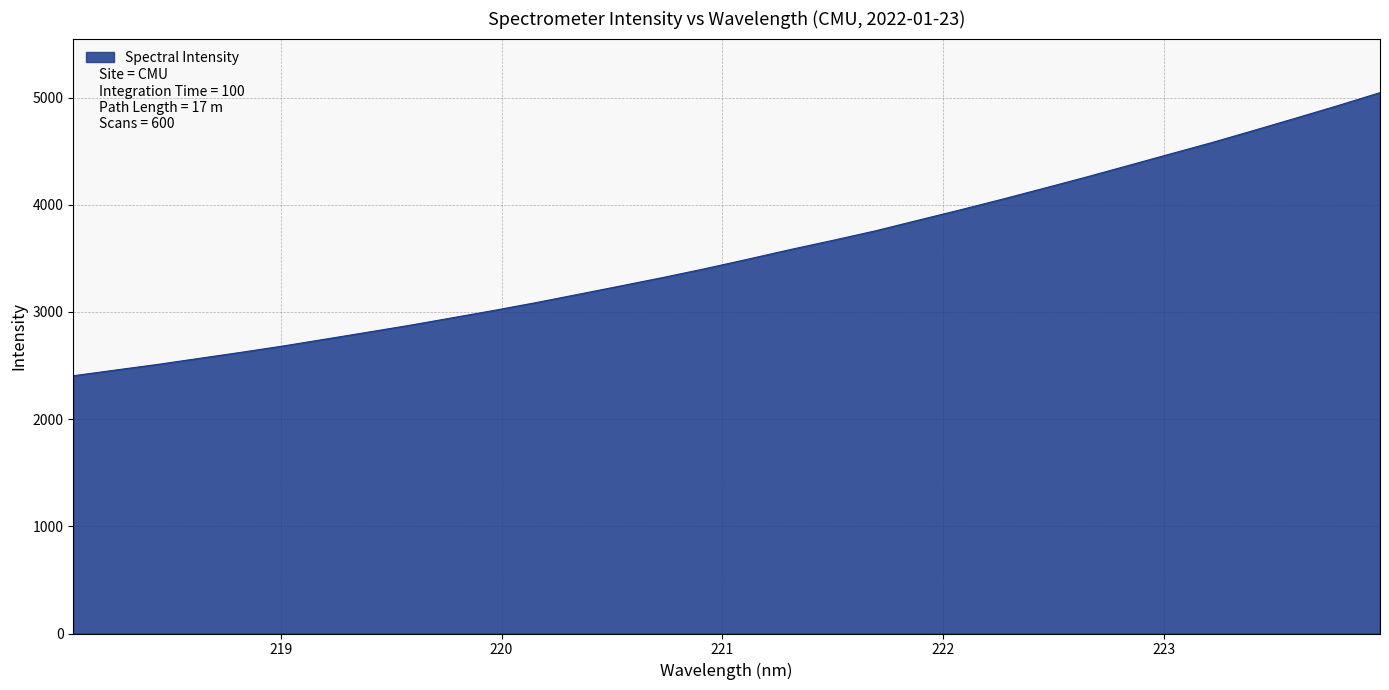

What is the smallest value displayed?

2404.5